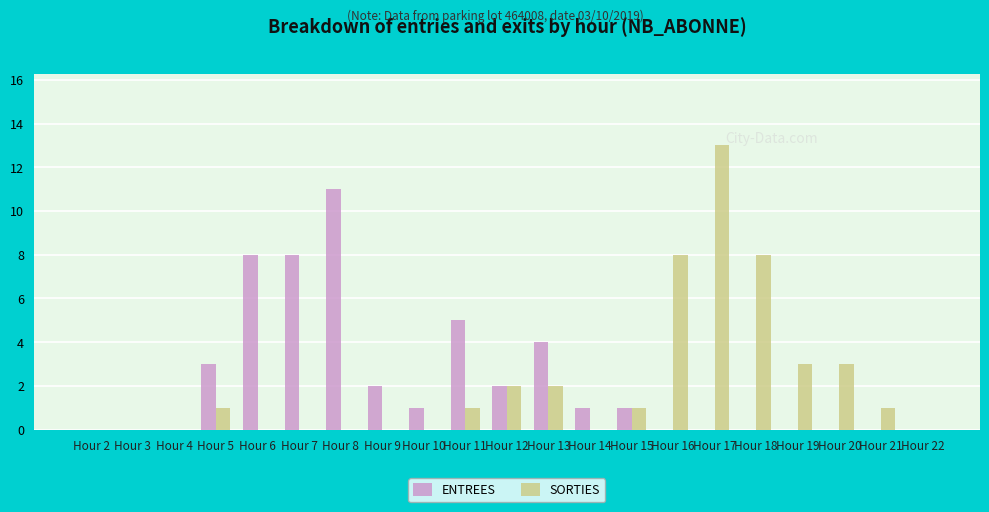

True or false: SORTIES has a value of 8 at Hour 2.

False